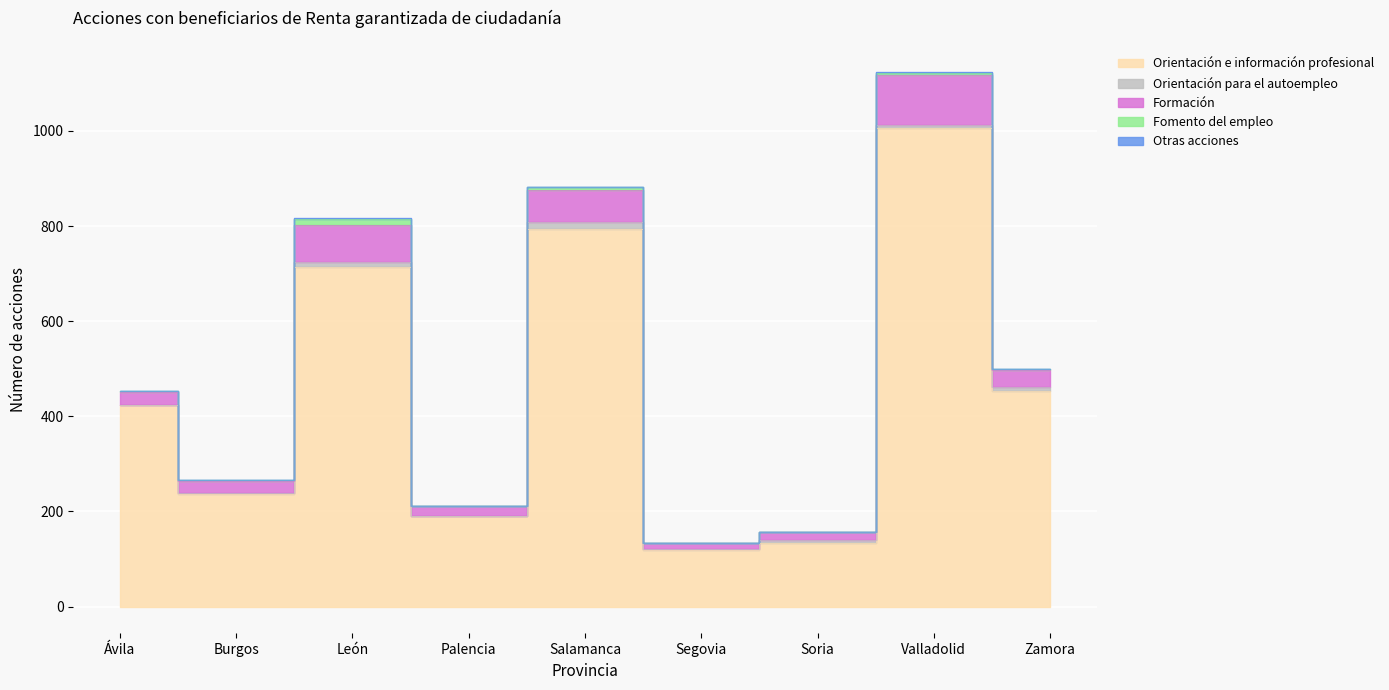

How many data points in Formación are above 29?

4